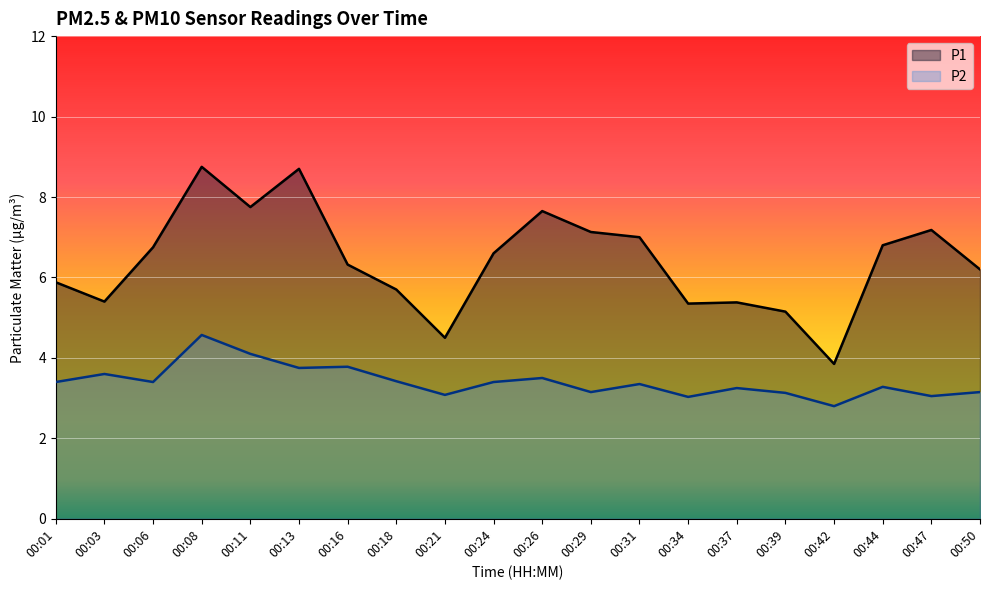

The P2 series shows 3.0 at 00:47. True or false?

True